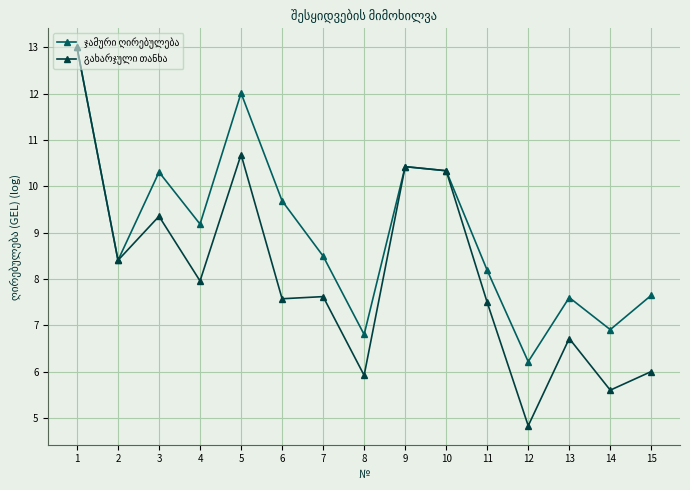

What is the total value across all series at 11?

15.7